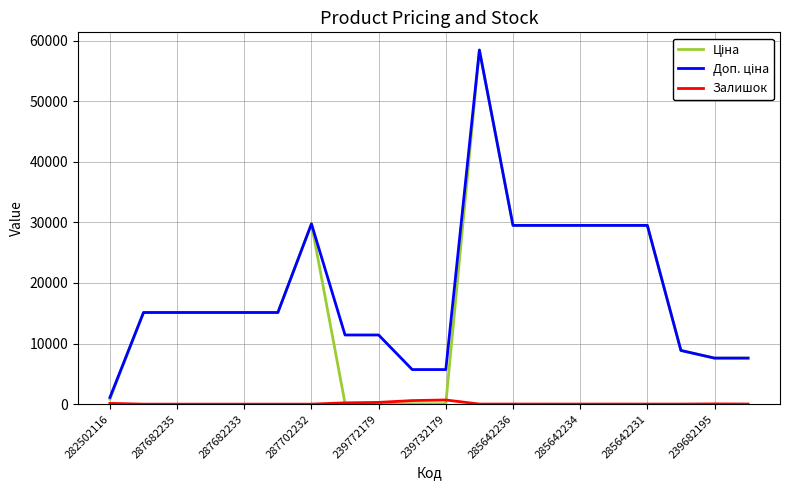

What is the maximum value shown in the chart?

58426.5